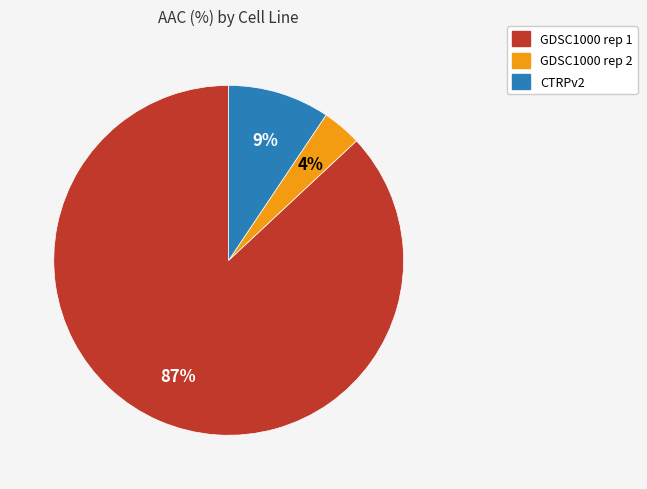

How many segments does this pie chart have?

3